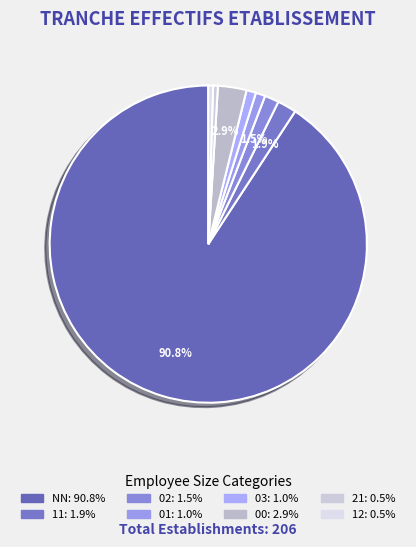

What is the largest slice in the pie chart?

NN